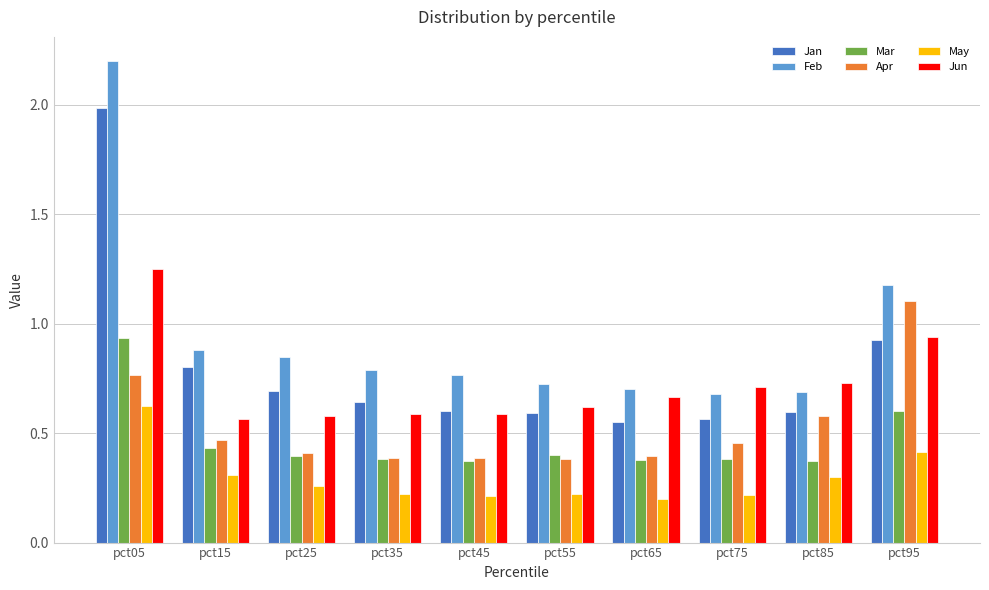

Which series has the widest spread of values?

Feb